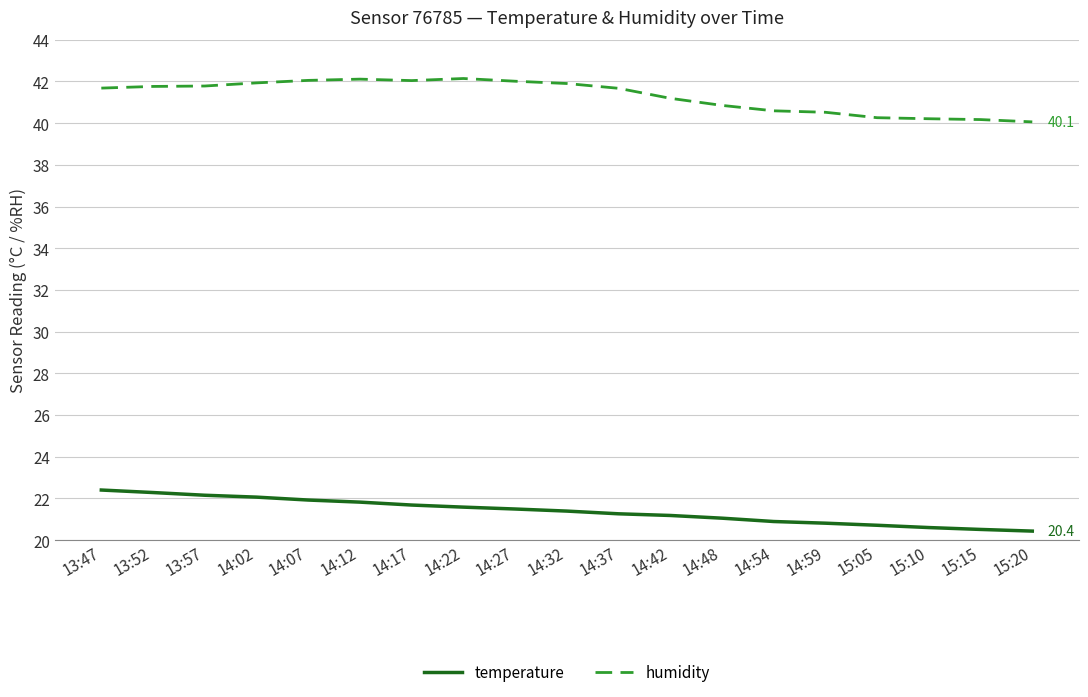

What is the total value across all series at 15:05?

61.0